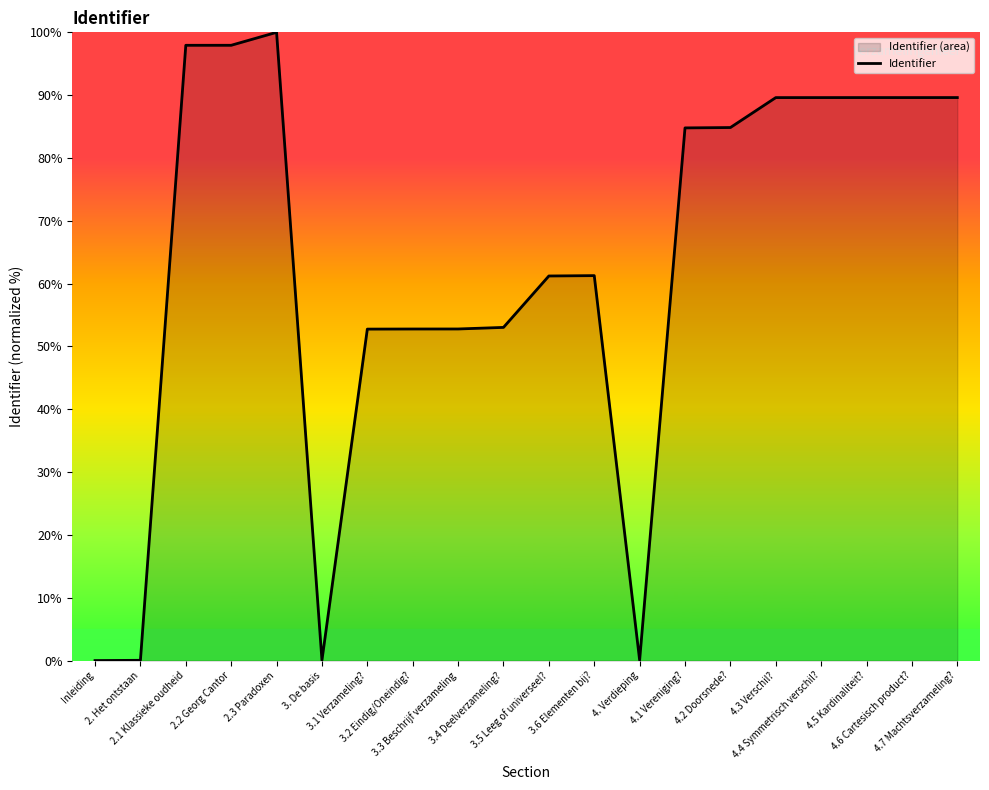

The value at 2.3 Paradoxen is 100.0. True or false?

True